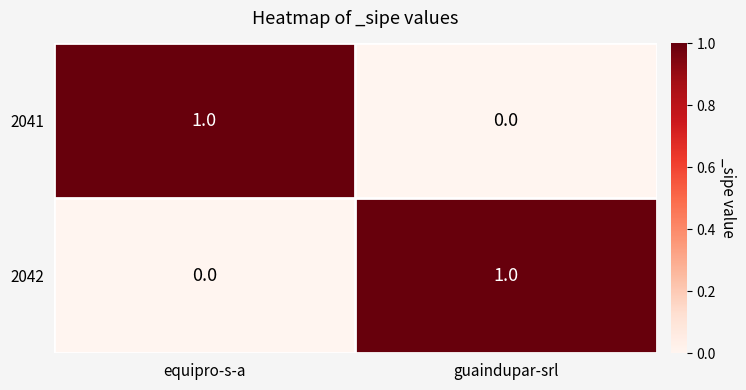

At guaindupar-srl, list the series in order from smallest to largest.

2041, 2042